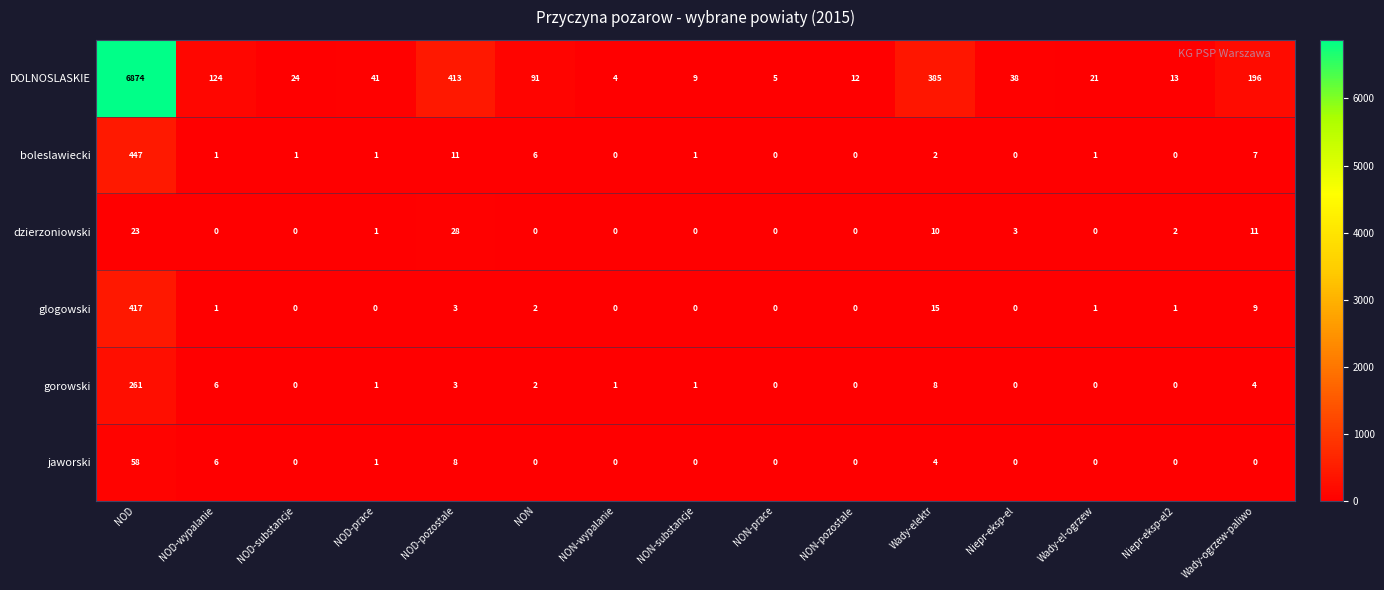

Which series changed the most between NOD and NON?

DOLNOSLASKIE